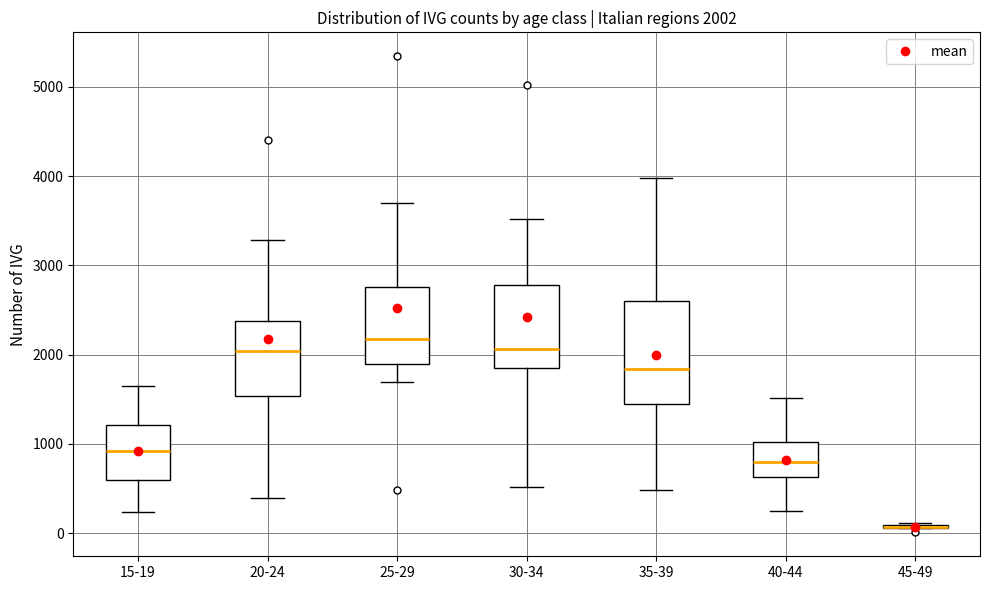

Which box is the tallest, from its lower edge to its upper edge?

35-39